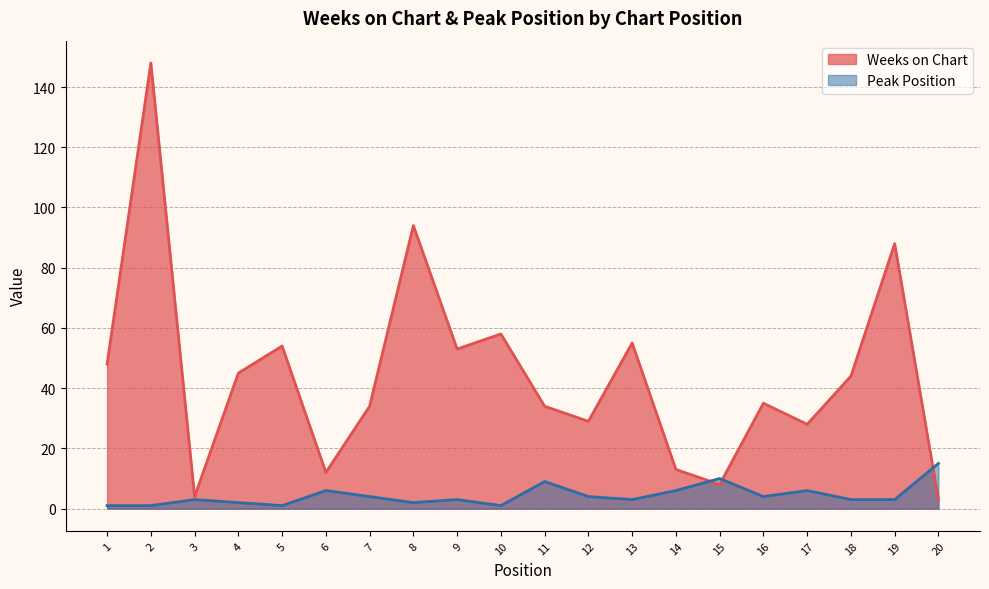

What is the minimum value shown in the chart?

1